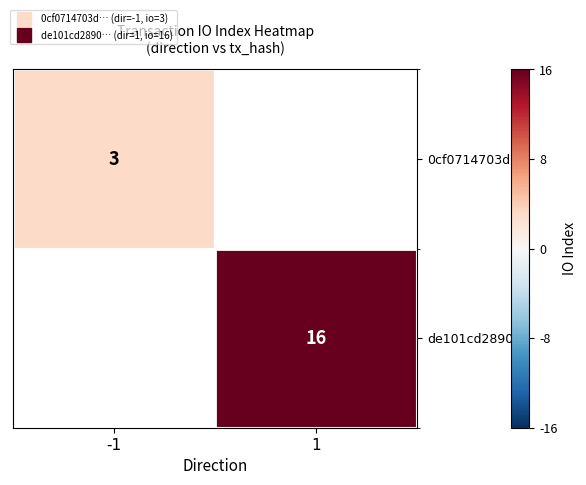

The de101cd2890… series shows 16.0 at 1. True or false?

True